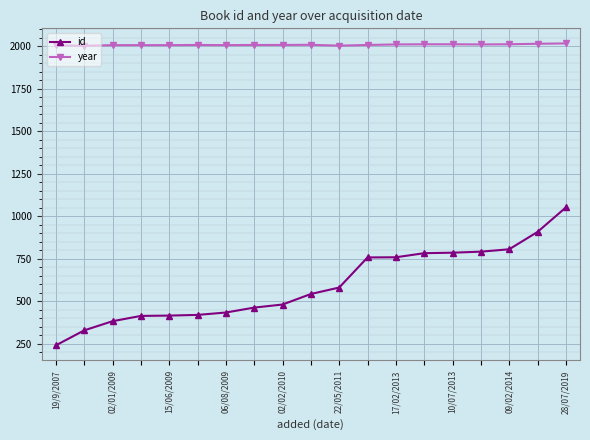

What is the difference between the second highest and minimum values in the id series?

667